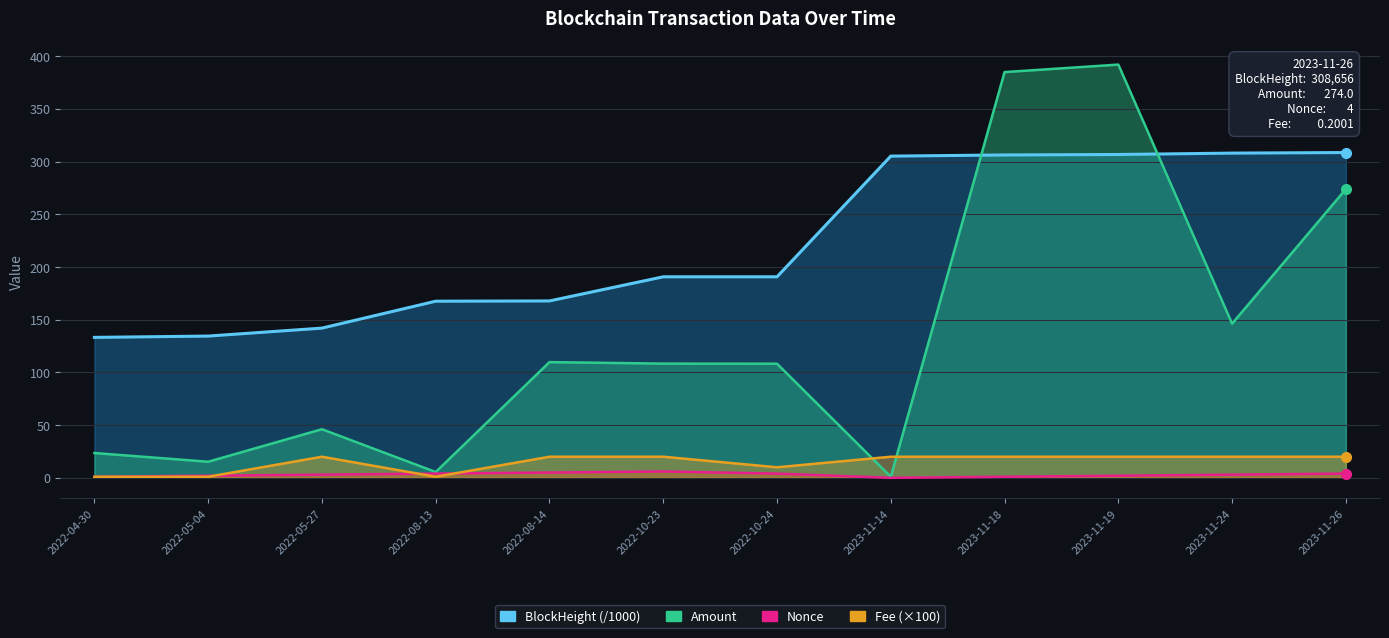

Reading right to left, transcribe all the data shown in this chart.

BlockHeight (/1000): 308.7	308.1	306.8	306.3	305.3	190.8	190.7	167.8	167.6	142.1	134.5	133.3
Amount: 274.0	146.3	392.1	385.0	1.0	108.3	108.4	109.8	5.5	46.1	15.3	23.5
Nonce: 4.0	3.0	2.0	1.0	0.0	4.0	6.0	5.0	4.0	3.0	2.0	1.0
Fee (×100): 20.0	20.0	20.0	20.0	20.0	10.0	20.0	20.0	1.0	20.0	1.0	1.0